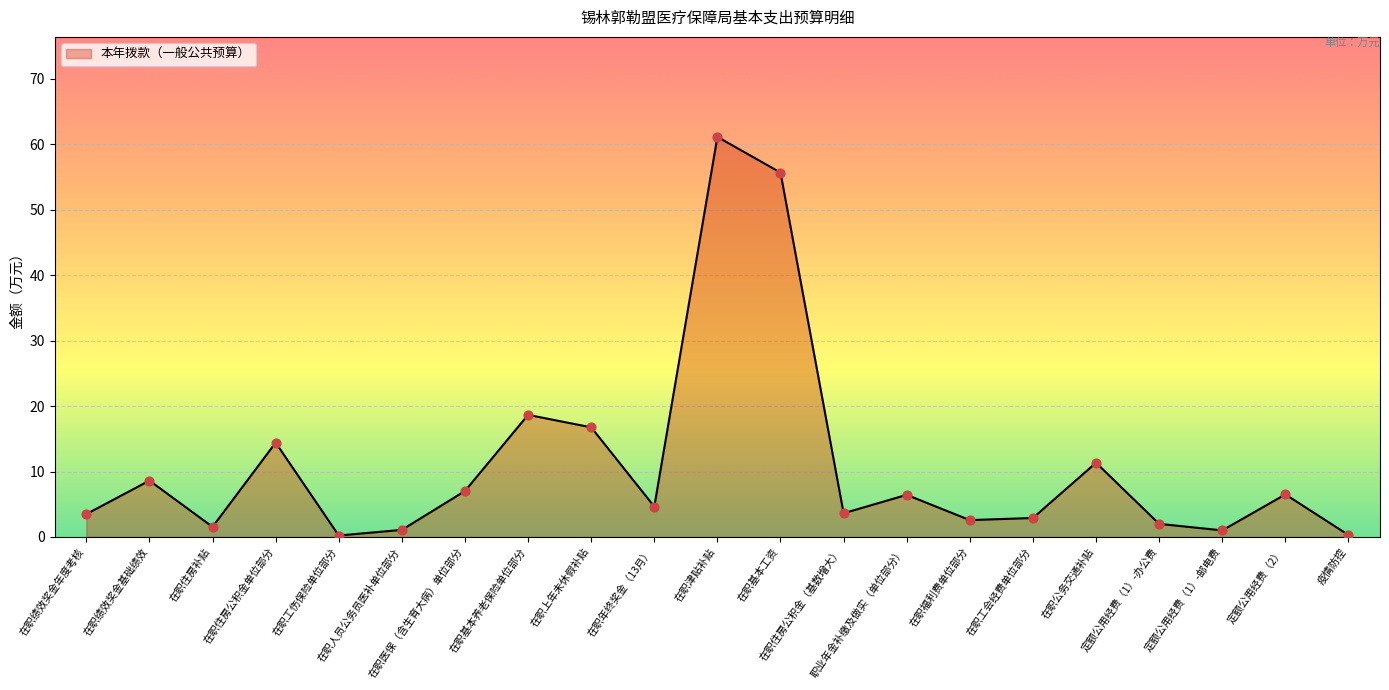

What is the change in value from 在职绩效奖金年度考核 to 在职年终奖金（13月）?

+1.1